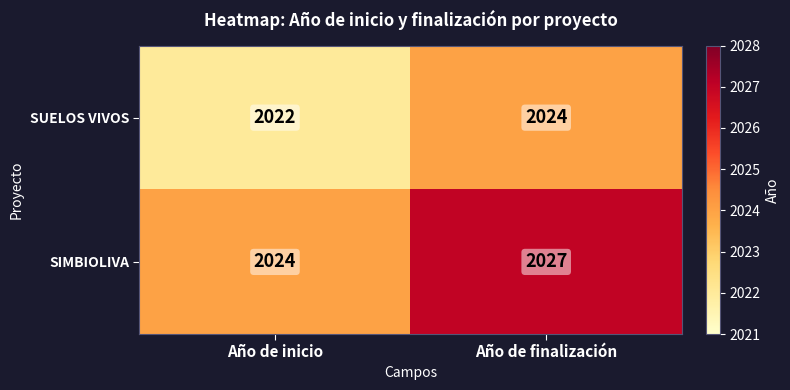

Which category has the highest value in the SIMBIOLIVA series?

Año de finalización